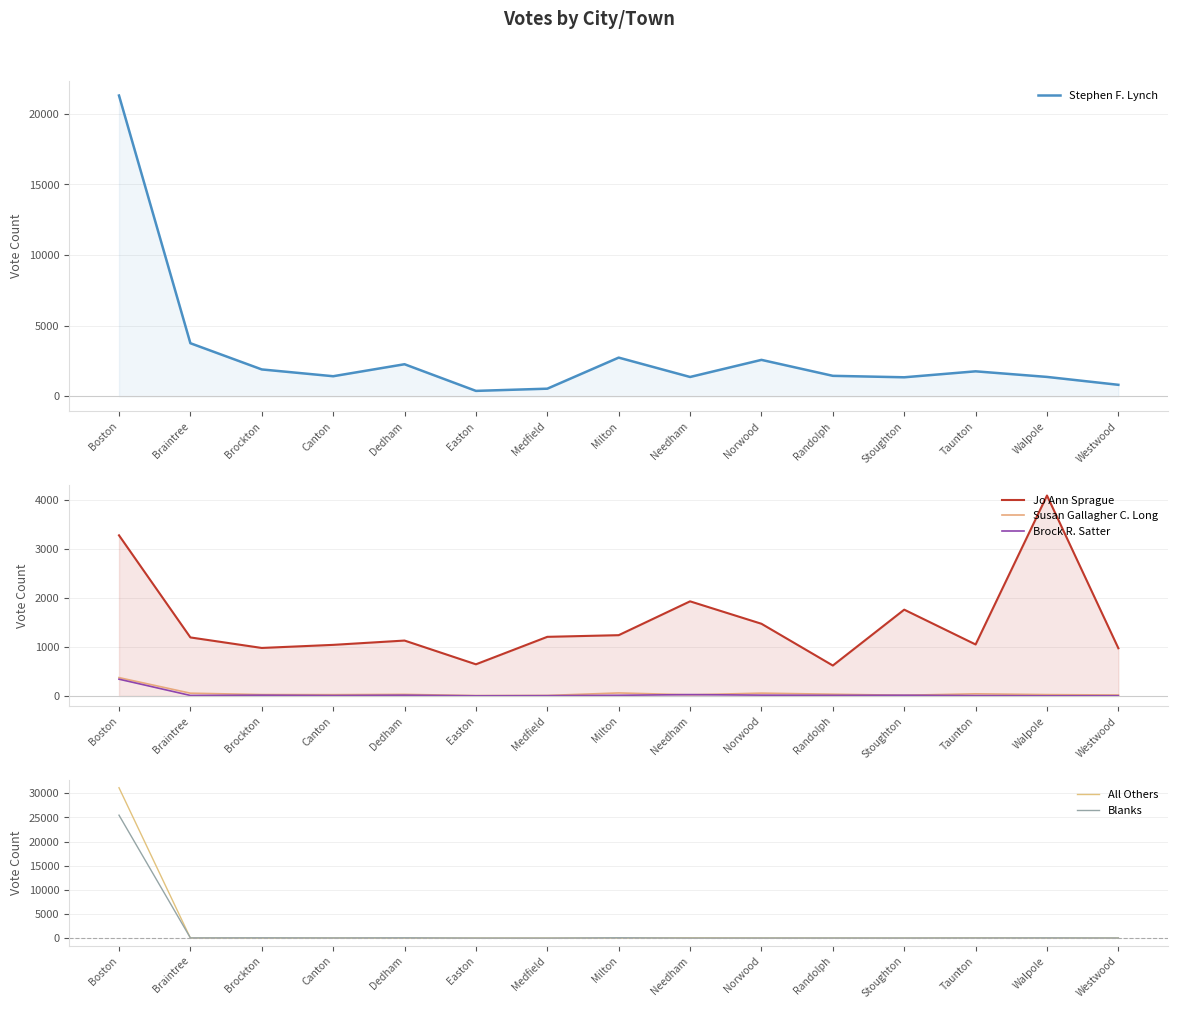

What is the value of the Brock R. Satter point at the 14th from the left?

4